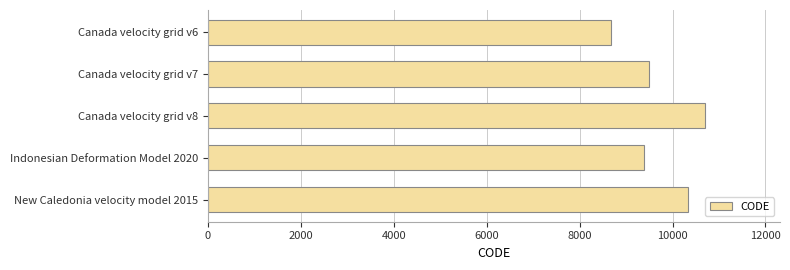

The value at Canada velocity grid v6 is 8676. True or false?

True